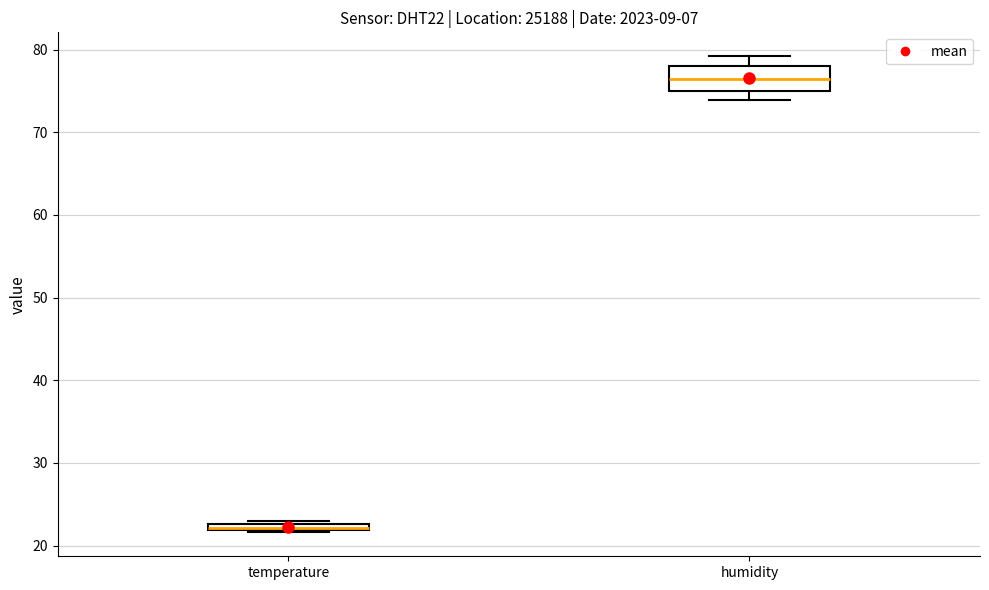

Comparing the boxes themselves (not the whiskers), which one is the tallest?

humidity